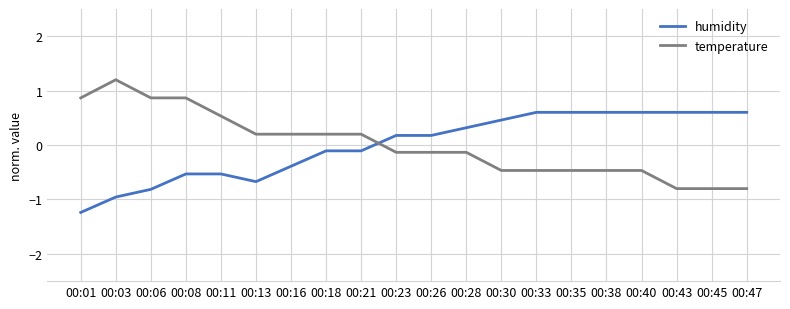

Does the chart display data point markers on the line(s)?

No